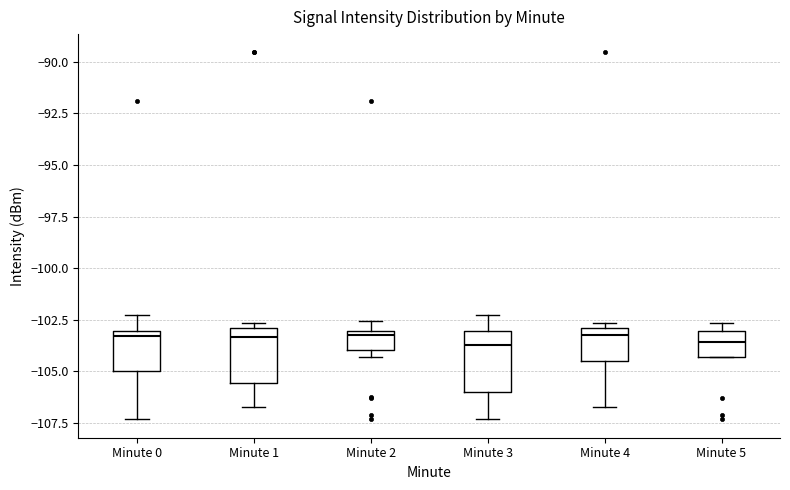

Where does the median line of the box for Minute 1 sit on the y-axis? The values are not printed on the chart, so give them approximately, as read against the axis.

-103.5